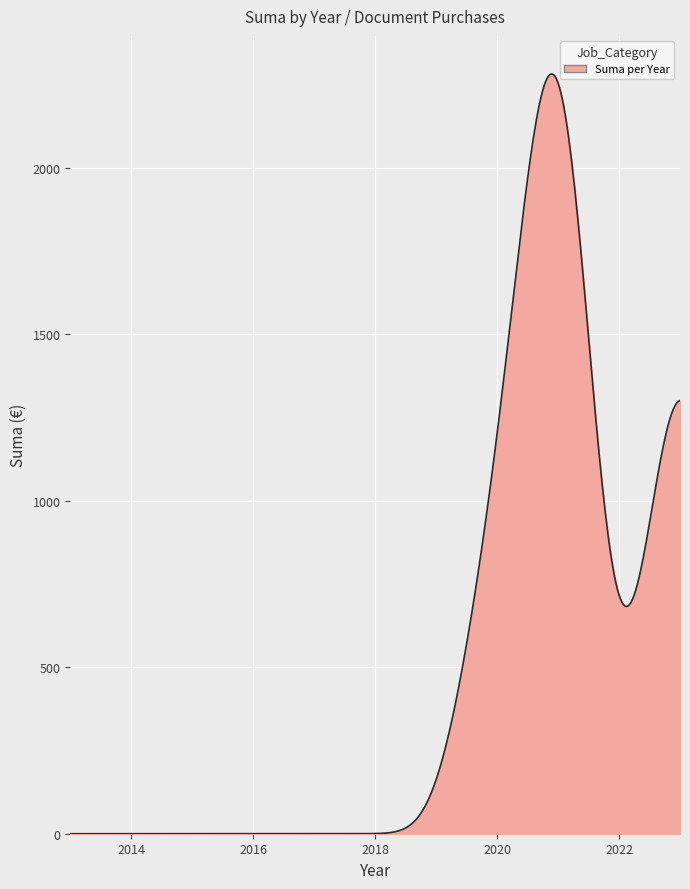

What is the difference between the maximum and minimum values?

2282.2